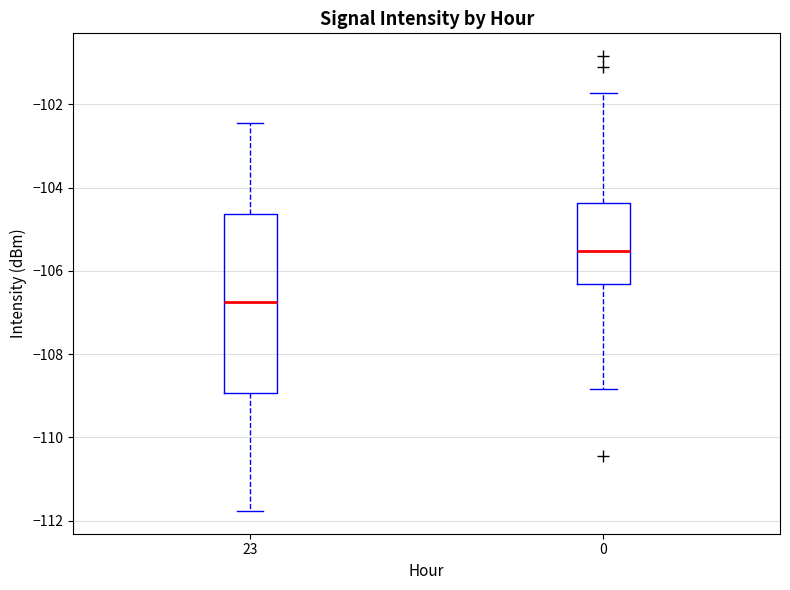

Which box has the highest median line?

0